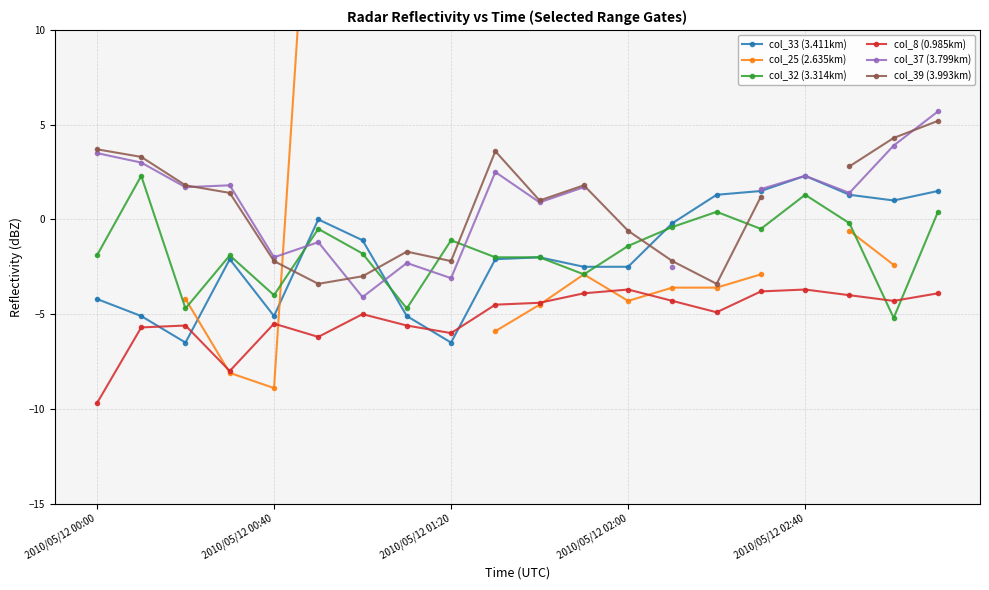

What is the difference between the maximum and minimum values in the col_32 (3.314km) series?

7.5